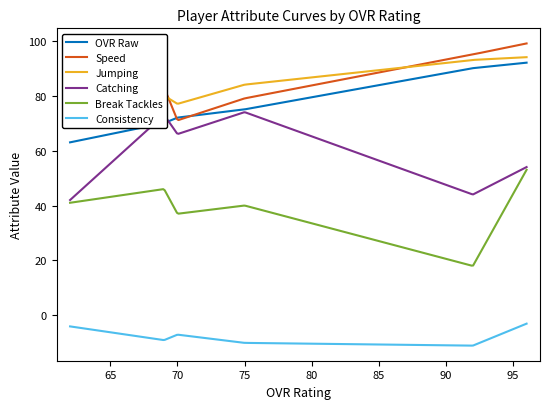

Reading left to right, extract all data points from this chart.

ovr_raw: 62=63	69=70	70=72	75=75	92=90	96=92
speed: 62=70	69=83	70=71	75=79	92=95	96=99
jumping: 62=69	69=80	70=77	75=84	92=93	96=94
catching: 62=42	69=73	70=66	75=74	92=44	96=54
break_tackles: 62=41	69=46	70=37	75=40	92=18	96=53
consistency: 62=-4	69=-9	70=-7	75=-10	92=-11	96=-3